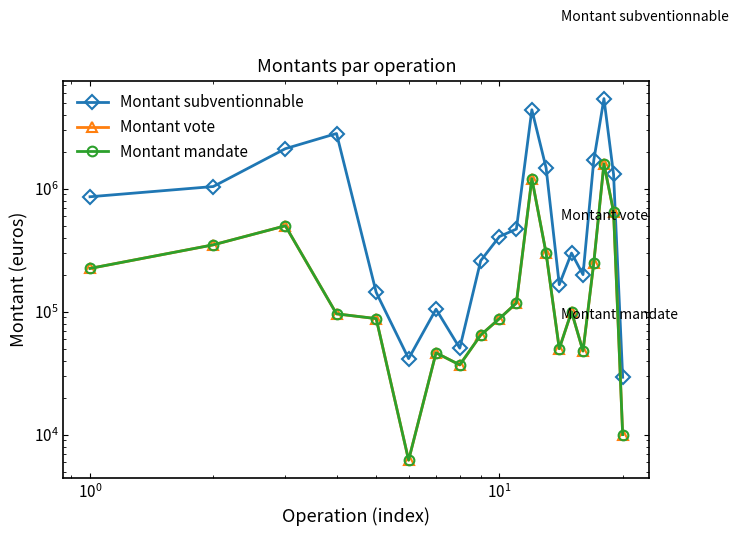

Reading left to right, extract all data points from this chart.

Montant subventionnable: 861590.0	1043450.0	2120500.0	2816915.0	143645.0	41525.0	104842.0	50518.0	259991.0	409022.0	470351.0	4397000.0	1480000.0	166000.0	300000.0	200356.0	1707211.7	5418300.0	1312958.0	29300.0
Montant vote: 225000.0	350000.0	500000.0	96060.0	87860.0	6201.2	46300.0	36915.0	64543.0	87968.2	117588.0	1210000.0	300000.0	50000.0	100000.0	47890.0	250000.0	1596000.0	650000.0	10000.0
Montant mandate: 225000.0	350000.0	500000.0	96060.0	87860.0	6201.2	46300.0	36915.0	64543.0	87968.2	117588.0	1210000.0	300000.0	50000.0	100000.0	47890.0	250000.0	1596000.0	650000.0	10000.0